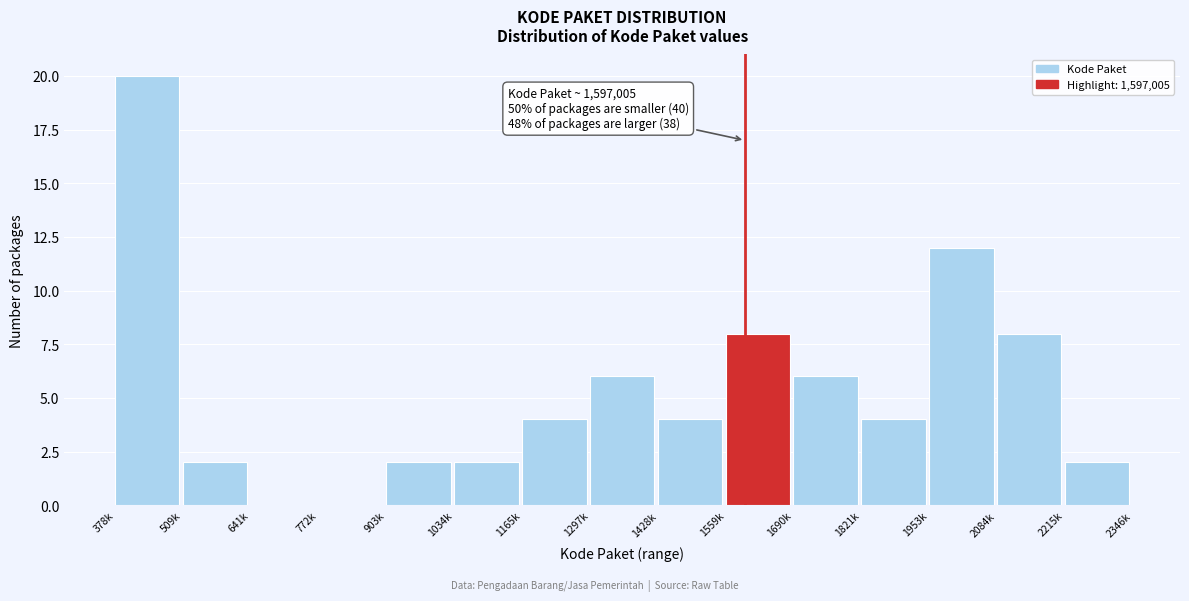

Reading left to right, what are all the values shown in this chart?

378k=20	509k=2	641k=0	772k=0	903k=2	1034k=2	1165k=4	1297k=6	1428k=4	1559k=8	1690k=6	1821k=4	1953k=12	2084k=8	2215k=2